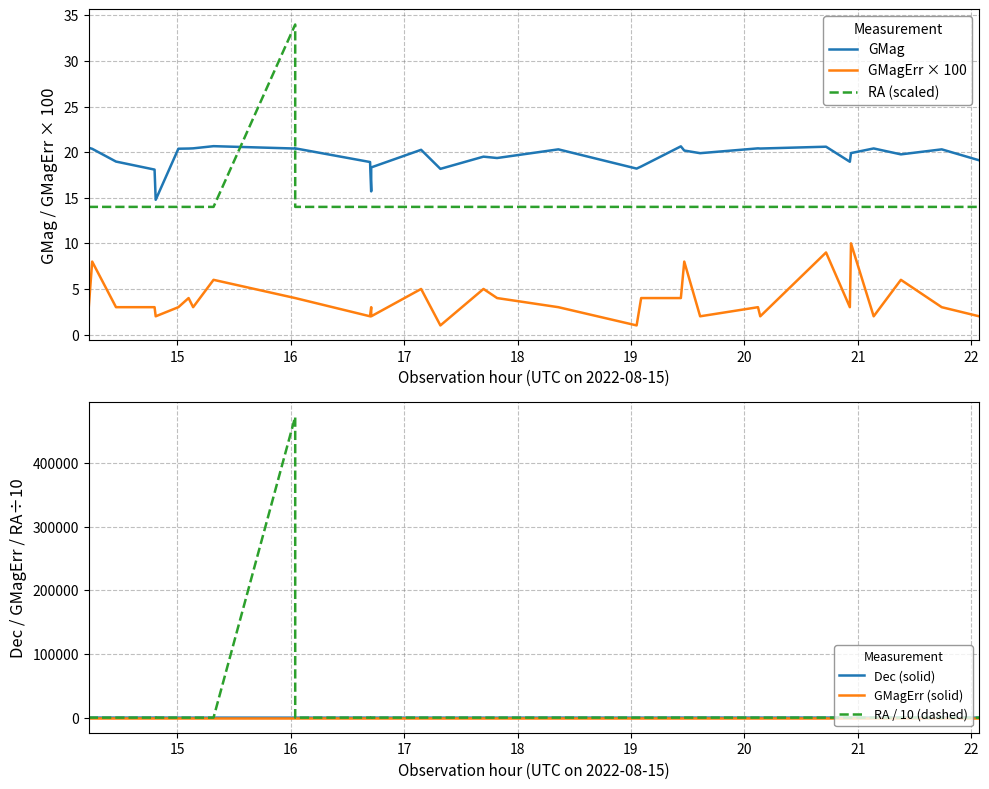

What are all the series names shown in the legend?

GMag, GMagErr × 100, RA (scaled), Dec (solid), GMagErr (solid), RA / 10 (dashed)